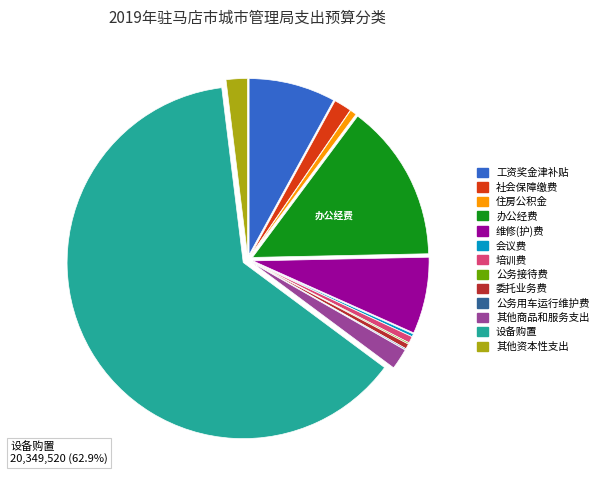

Which has a higher value, 办公经费 or 社会保障缴费?

办公经费